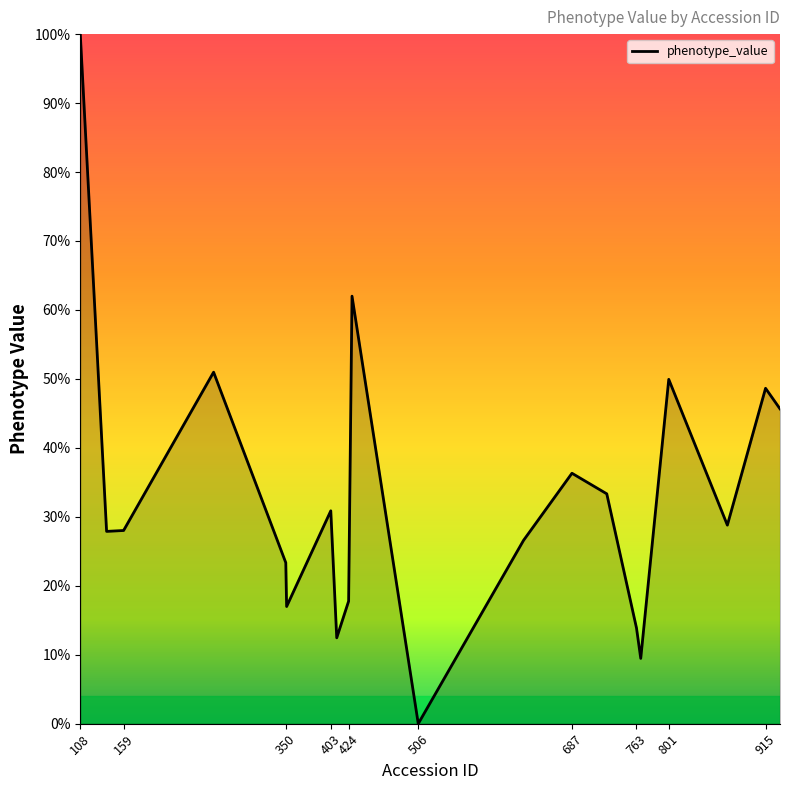

Does the chart have visible grid lines?

No